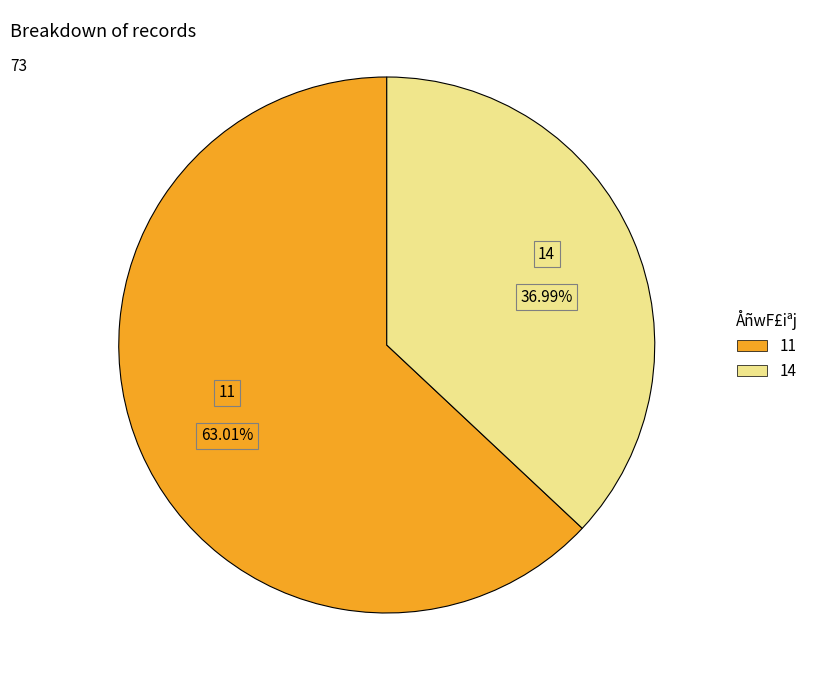

Does 14 represent more than half of the total?

No